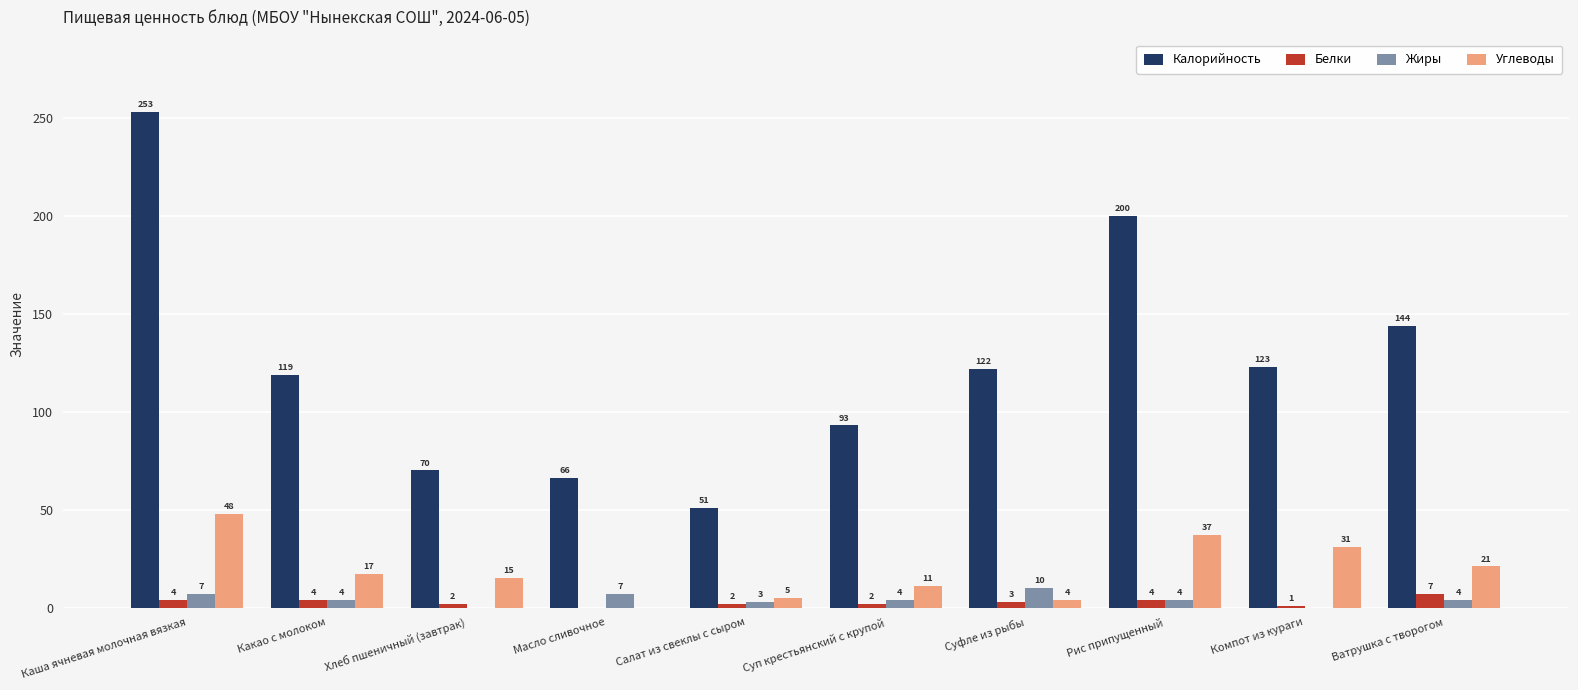

Reading left to right, extract all data points from this chart.

Калорийность: 253	119	70	66	51	93	122	200	123	144
Белки: 4	4	2	0	2	2	3	4	1	7
Жиры: 7	4	0	7	3	4	10	4	0	4
Углеводы: 48	17	15	0	5	11	4	37	31	21